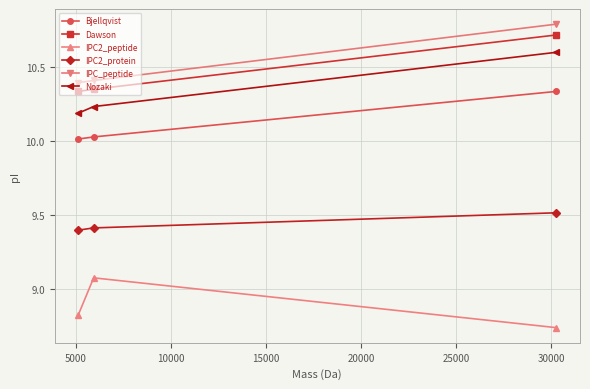

What is the difference between the maximum and second lowest values in the Nozaki series?

0.4